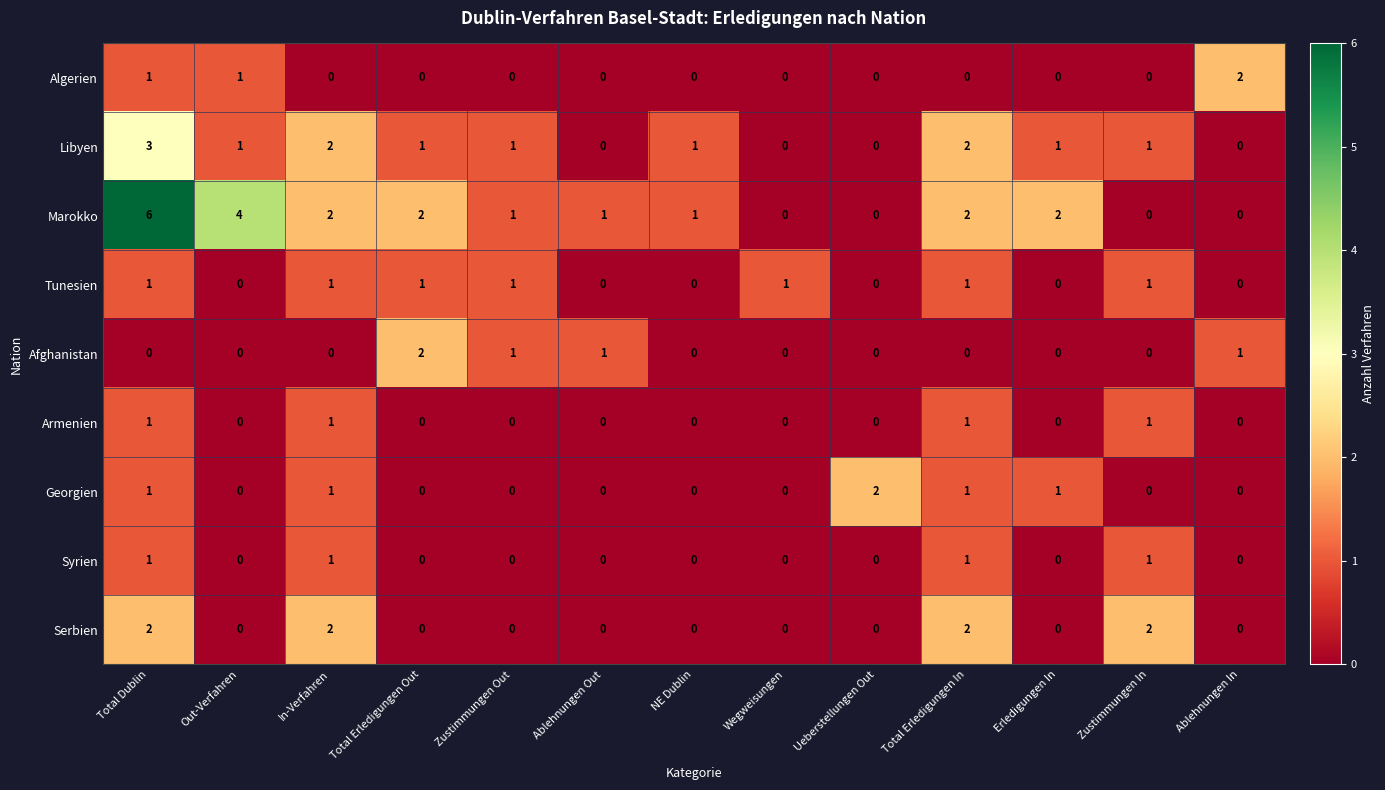

What is the spread (max minus min) of values at In-Verfahren?

2